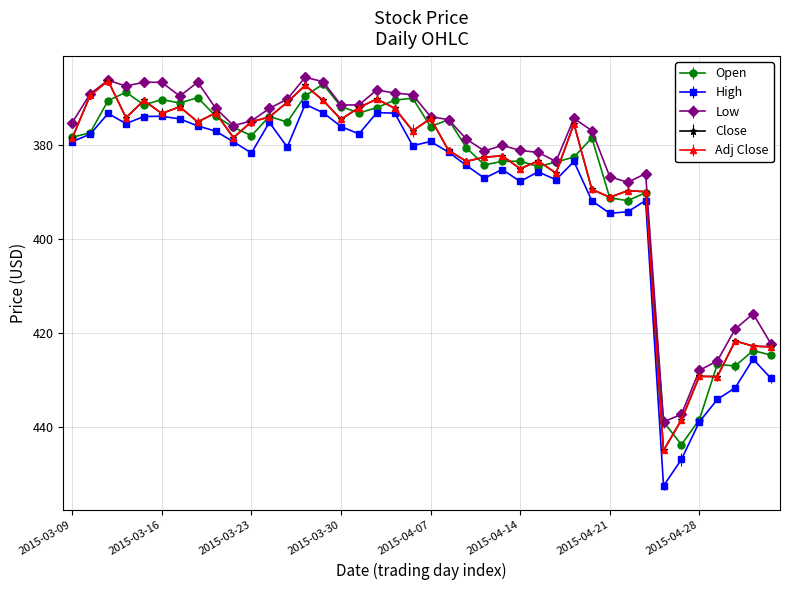

Reading left to right, list all the values displayed in this chart.

Open: 2015-03-09=378.4	2015-03-10=377.5	2015-03-11=370.6	2015-03-12=368.8	2015-03-13=371.5	2015-03-16=370.4	2015-03-17=371.1	2015-03-18=370.0	2015-03-19=373.9	2015-03-20=376.3	2015-03-23=378.1	2015-03-24=374.0	2015-03-25=375.2	2015-03-26=369.6	2015-03-27=367.1	2015-03-30=371.9	2015-03-31=373.2	2015-04-01=372.1	2015-04-02=370.5	2015-04-06=370.1	2015-04-07=376.1	2015-04-08=374.7	2015-04-09=380.7	2015-04-10=384.3	2015-04-13=383.5	2015-04-14=383.5	2015-04-15=384.6	2015-04-16=383.7	2015-04-17=382.6	2015-04-20=378.5	2015-04-21=391.3	2015-04-22=391.9	2015-04-23=390.2	2015-04-24=439.0	2015-04-27=443.9	2015-04-28=438.5	2015-04-29=426.8	2015-04-30=427.1	2015-05-01=423.8	2015-05-04=424.8
High: 2015-03-09=379.3	2015-03-10=377.8	2015-03-11=373.4	2015-03-12=375.5	2015-03-13=374.0	2015-03-16=373.9	2015-03-17=374.5	2015-03-18=376.0	2015-03-19=377.1	2015-03-20=379.4	2015-03-23=381.8	2015-03-24=375.2	2015-03-25=380.5	2015-03-26=371.4	2015-03-27=373.2	2015-03-30=376.1	2015-03-31=377.7	2015-04-01=373.2	2015-04-02=373.3	2015-04-06=380.2	2015-04-07=379.3	2015-04-08=381.6	2015-04-09=384.4	2015-04-10=387.1	2015-04-13=385.3	2015-04-14=387.8	2015-04-15=385.8	2015-04-16=387.5	2015-04-17=383.6	2015-04-20=391.9	2015-04-21=394.6	2015-04-22=394.3	2015-04-23=391.9	2015-04-24=452.6	2015-04-27=447.0	2015-04-28=439.0	2015-04-29=434.2	2015-04-30=431.8	2015-05-01=425.6	2015-05-04=429.8
Low: 2015-03-09=375.3	2015-03-10=369.2	2015-03-11=366.3	2015-03-12=367.5	2015-03-13=366.7	2015-03-16=366.7	2015-03-17=369.6	2015-03-18=366.7	2015-03-19=372.2	2015-03-20=375.9	2015-03-23=374.9	2015-03-24=372.3	2015-03-25=370.3	2015-03-26=365.6	2015-03-27=366.6	2015-03-30=371.5	2015-03-31=371.5	2015-04-01=368.3	2015-04-02=369.0	2015-04-06=369.4	2015-04-07=374.0	2015-04-08=374.6	2015-04-09=378.8	2015-04-10=381.3	2015-04-13=380.1	2015-04-14=381.2	2015-04-15=381.6	2015-04-16=383.5	2015-04-17=374.4	2015-04-20=377.0	2015-04-21=386.8	2015-04-22=388.0	2015-04-23=386.1	2015-04-24=439.0	2015-04-27=437.4	2015-04-28=428.0	2015-04-29=426.0	2015-04-30=419.2	2015-05-01=416.0	2015-05-04=422.4
Close: 2015-03-09=378.6	2015-03-10=369.5	2015-03-11=366.4	2015-03-12=374.2	2015-03-13=370.6	2015-03-16=373.4	2015-03-17=371.9	2015-03-18=375.1	2015-03-19=373.2	2015-03-20=378.5	2015-03-23=375.1	2015-03-24=374.1	2015-03-25=371.0	2015-03-26=367.4	2015-03-27=370.6	2015-03-30=374.6	2015-03-31=372.1	2015-04-01=370.3	2015-04-02=372.2	2015-04-06=377.0	2015-04-07=374.4	2015-04-08=381.2	2015-04-09=383.5	2015-04-10=382.6	2015-04-13=382.4	2015-04-14=385.1	2015-04-15=383.5	2015-04-16=386.0	2015-04-17=375.6	2015-04-20=389.5	2015-04-21=391.2	2015-04-22=389.8	2015-04-23=390.0	2015-04-24=445.1	2015-04-27=438.6	2015-04-28=429.3	2015-04-29=429.4	2015-04-30=421.8	2015-05-01=422.9	2015-05-04=423.0
Adj Close: 2015-03-09=378.6	2015-03-10=369.5	2015-03-11=366.4	2015-03-12=374.2	2015-03-13=370.6	2015-03-16=373.4	2015-03-17=371.9	2015-03-18=375.1	2015-03-19=373.2	2015-03-20=378.5	2015-03-23=375.1	2015-03-24=374.1	2015-03-25=371.0	2015-03-26=367.4	2015-03-27=370.6	2015-03-30=374.6	2015-03-31=372.1	2015-04-01=370.3	2015-04-02=372.2	2015-04-06=377.0	2015-04-07=374.4	2015-04-08=381.2	2015-04-09=383.5	2015-04-10=382.6	2015-04-13=382.4	2015-04-14=385.1	2015-04-15=383.5	2015-04-16=386.0	2015-04-17=375.6	2015-04-20=389.5	2015-04-21=391.2	2015-04-22=389.8	2015-04-23=390.0	2015-04-24=445.1	2015-04-27=438.6	2015-04-28=429.3	2015-04-29=429.4	2015-04-30=421.8	2015-05-01=422.9	2015-05-04=423.0